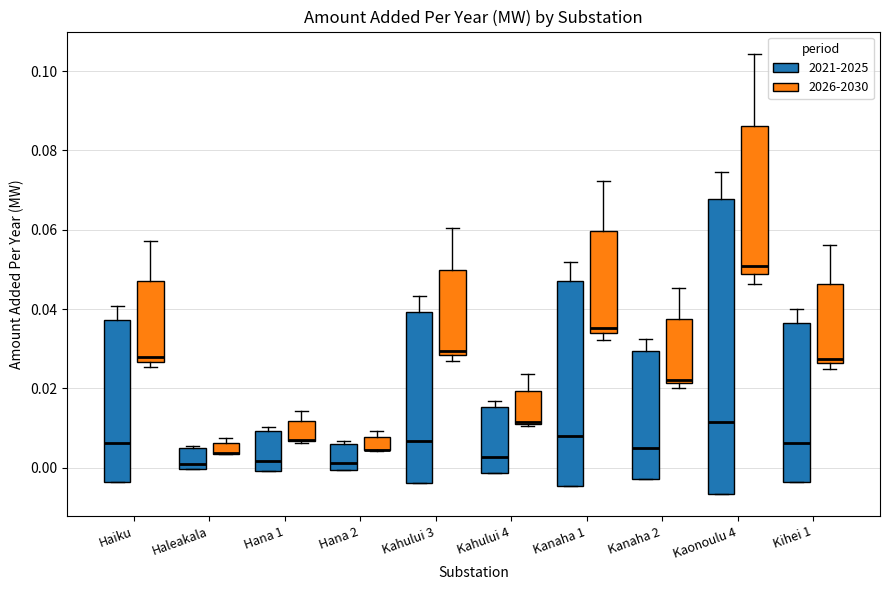

Comparing the boxes themselves (not the whiskers), which one is the tallest?

Kaonoulu 4 (2021-2025)